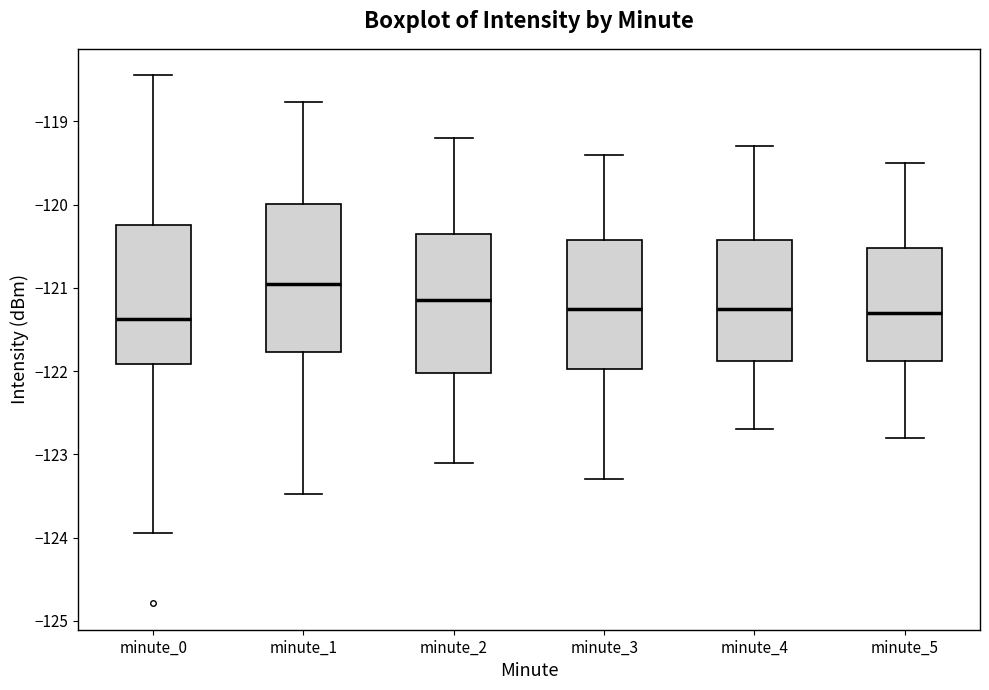

Reading left to right, transcribe this box plot: for each box, give where its median line is, the range the box spans, and where its two whiskers end, as read against the y-axis. The values are not printed on the chart, so give them approximately, as read against the axis.

minute_0: median -121.4, box -121.9 to -120.2, whiskers -123.9 to -118.4
minute_1: median -120.9, box -121.8 to -120.0, whiskers -123.5 to -118.8
minute_2: median -121.1, box -122.0 to -120.3, whiskers -123.1 to -119.2
minute_3: median -121.2, box -122.0 to -120.4, whiskers -123.3 to -119.4
minute_4: median -121.2, box -121.9 to -120.4, whiskers -122.7 to -119.3
minute_5: median -121.3, box -121.9 to -120.5, whiskers -122.8 to -119.5